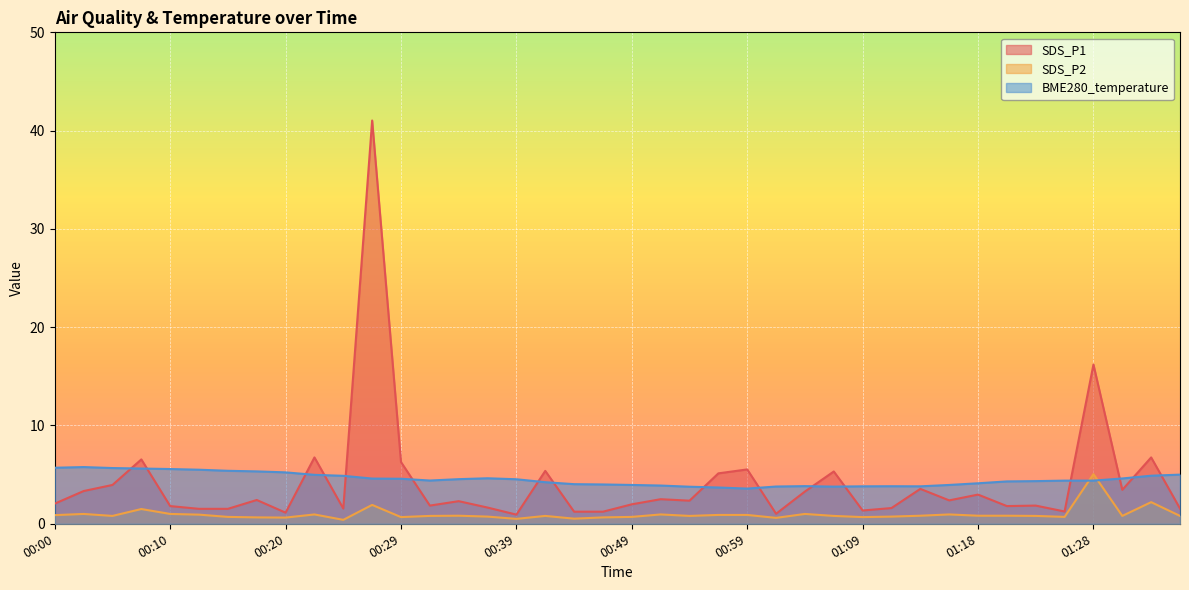

At which label does SDS_P1 first exceed 2?

00:00